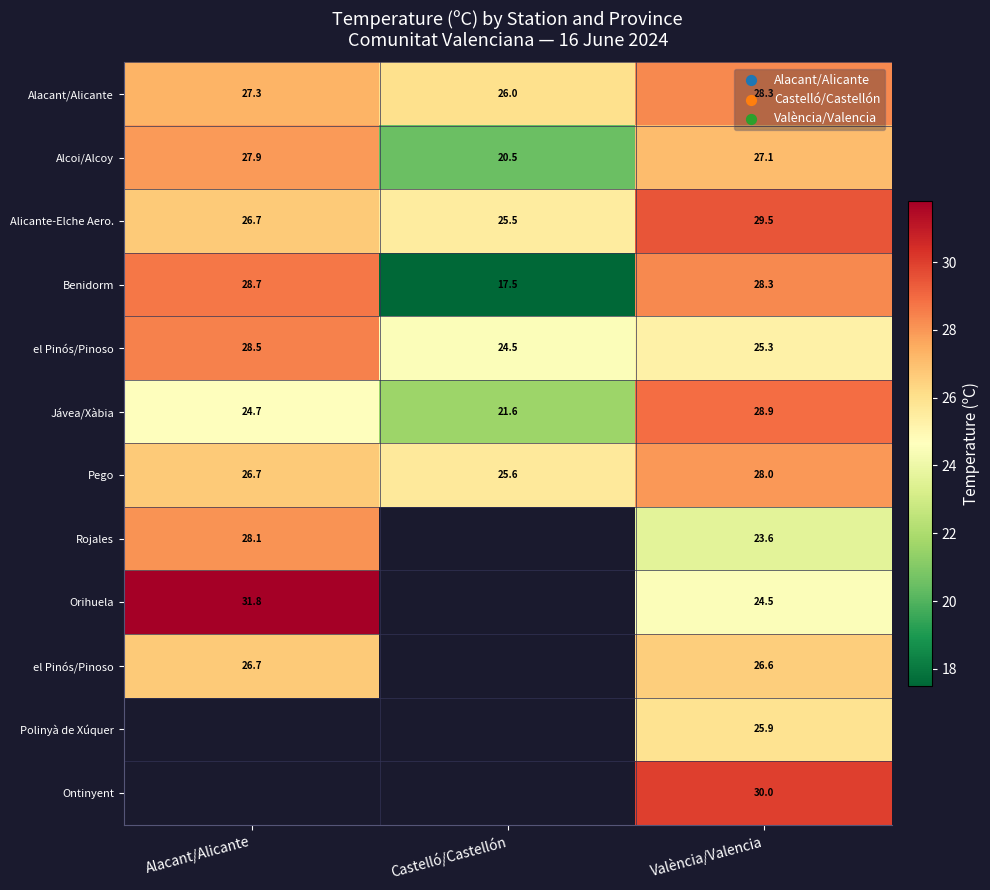

Which category has the highest value across all series?

Alacant/Alicante